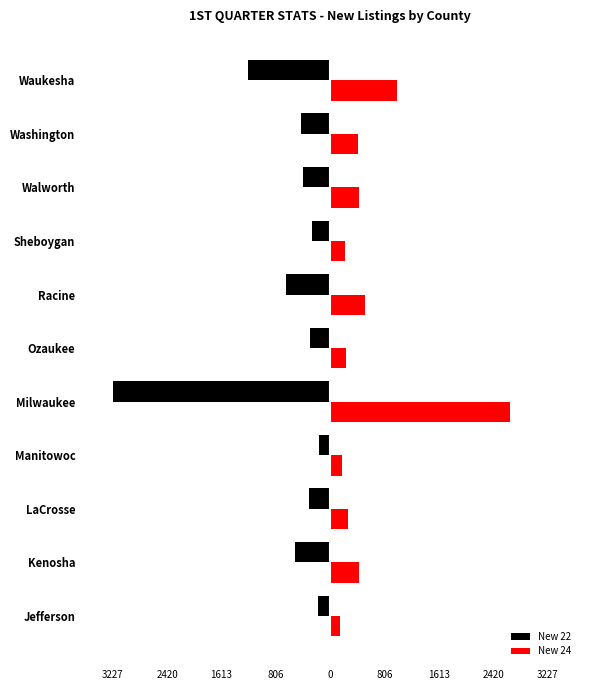

What is the difference between the maximum and minimum values in the New 24 series?

2524